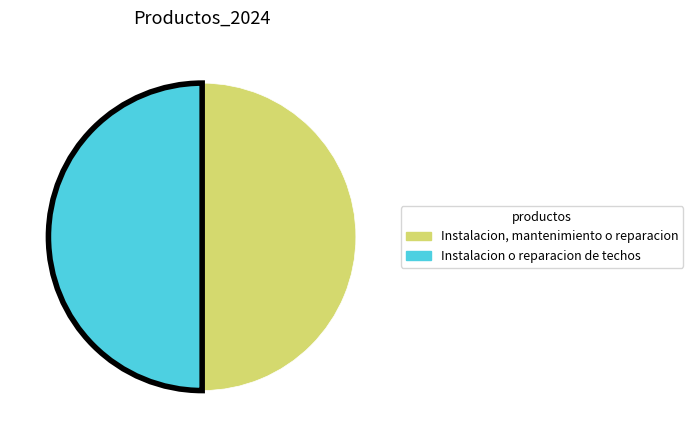

What is the ratio of the value at Instalacion o reparacion de techos to the value at Instalacion, mantenimiento o reparacion?

1.0